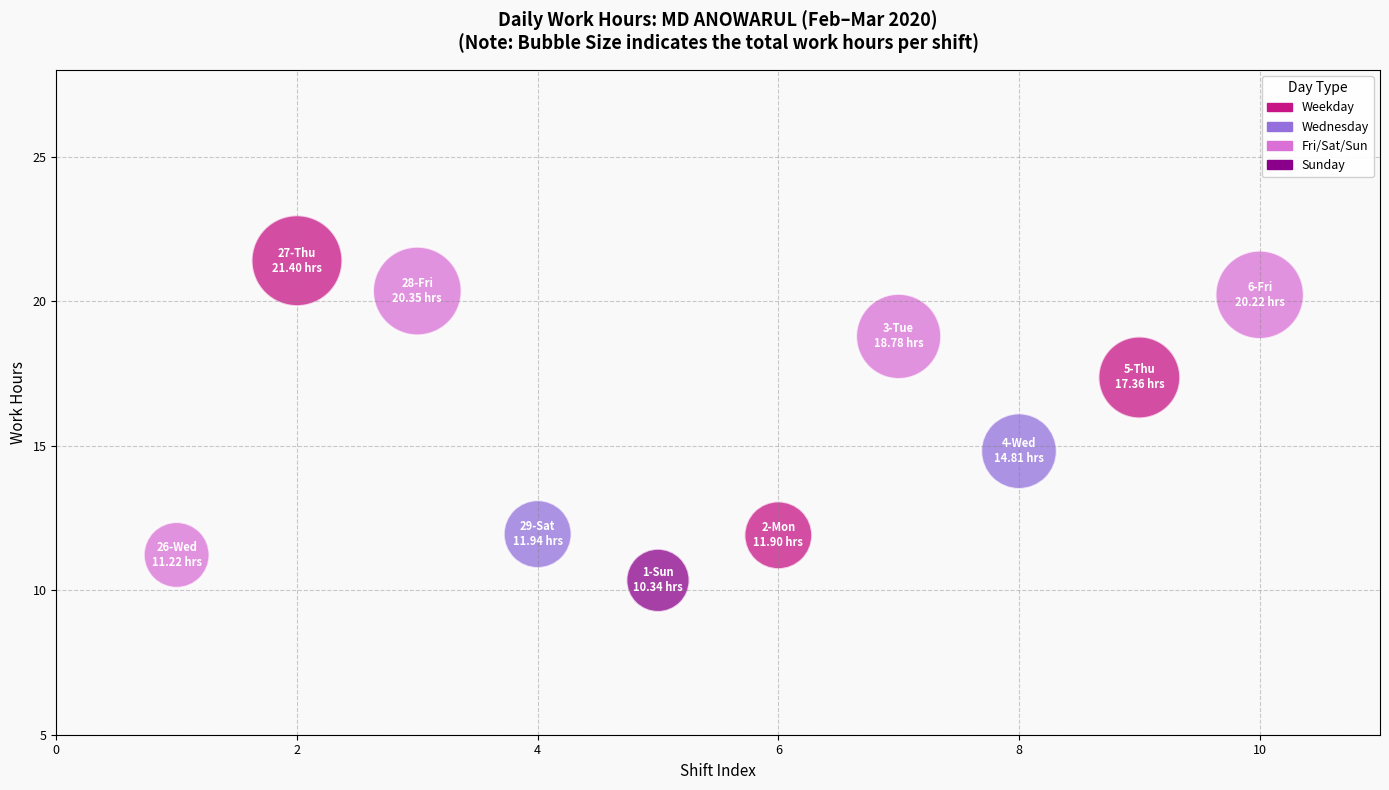

What is the average Y value?

15.8